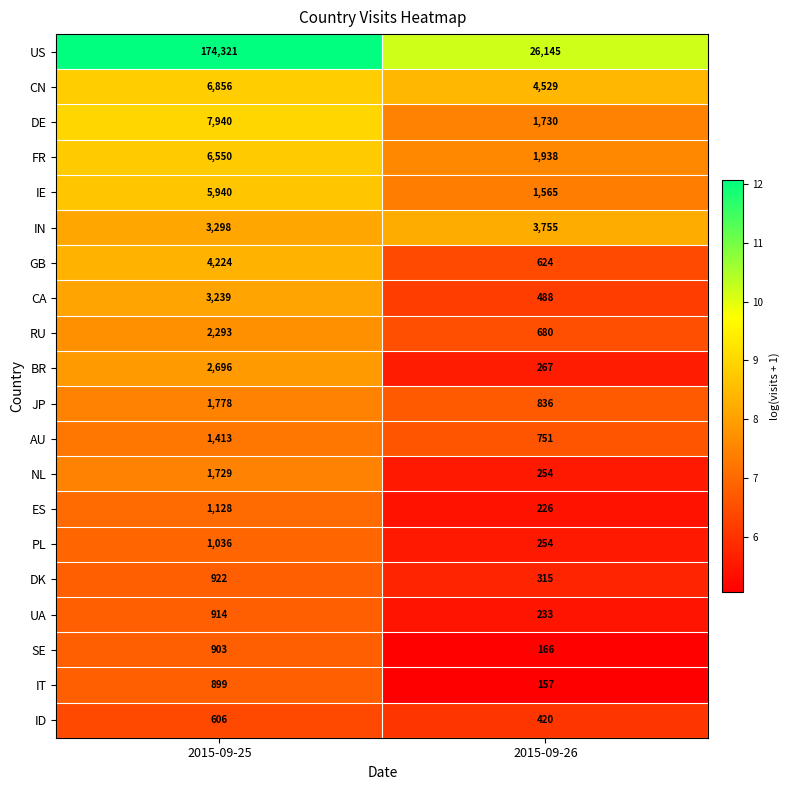

What is the sum of the GB values at 2015-09-26 and 2015-09-25?

4848